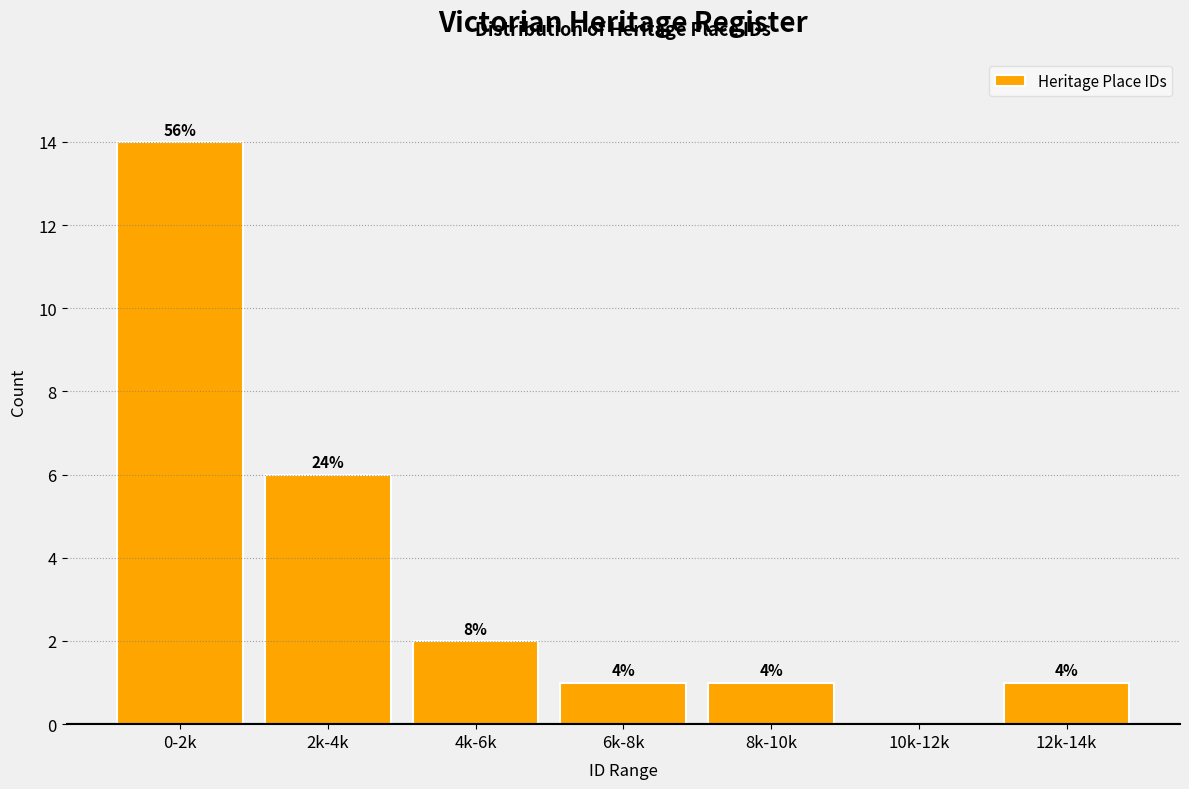

Are the bars horizontal?

No